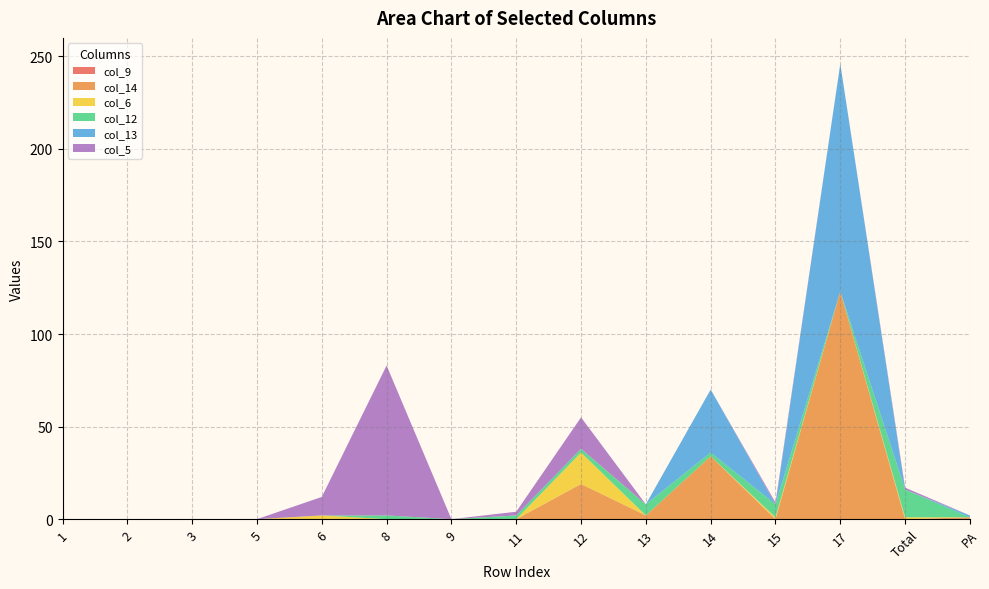

Reading left to right, extract all data points from this chart.

col_9: 0	0	0	0	0	0	0	0	0	0	0	0	0	0	0
col_14: 0	0	0	0	0	0	0	0	19	2	34	0	123	0	1
col_6: 0	0	0	0	2	0	0	0	17	0	0	1	0	1	0
col_12: 0	0	0	0	0	2	0	2	2	6	2	7	0	15	0
col_13: 0	0	0	0	0	0	0	0	0	0	34	0	123	0	1
col_5: 0	0	0	0	10	81	0	2	17	0	0	1	0	1	0